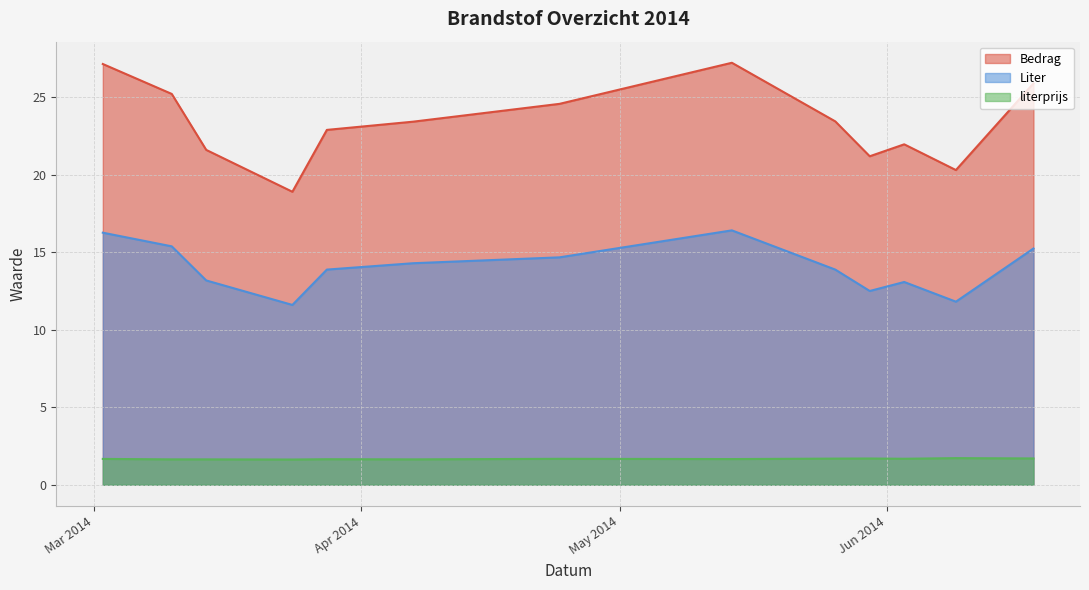

Is it true that Liter equals 2.9 at 2014-03-28?

False